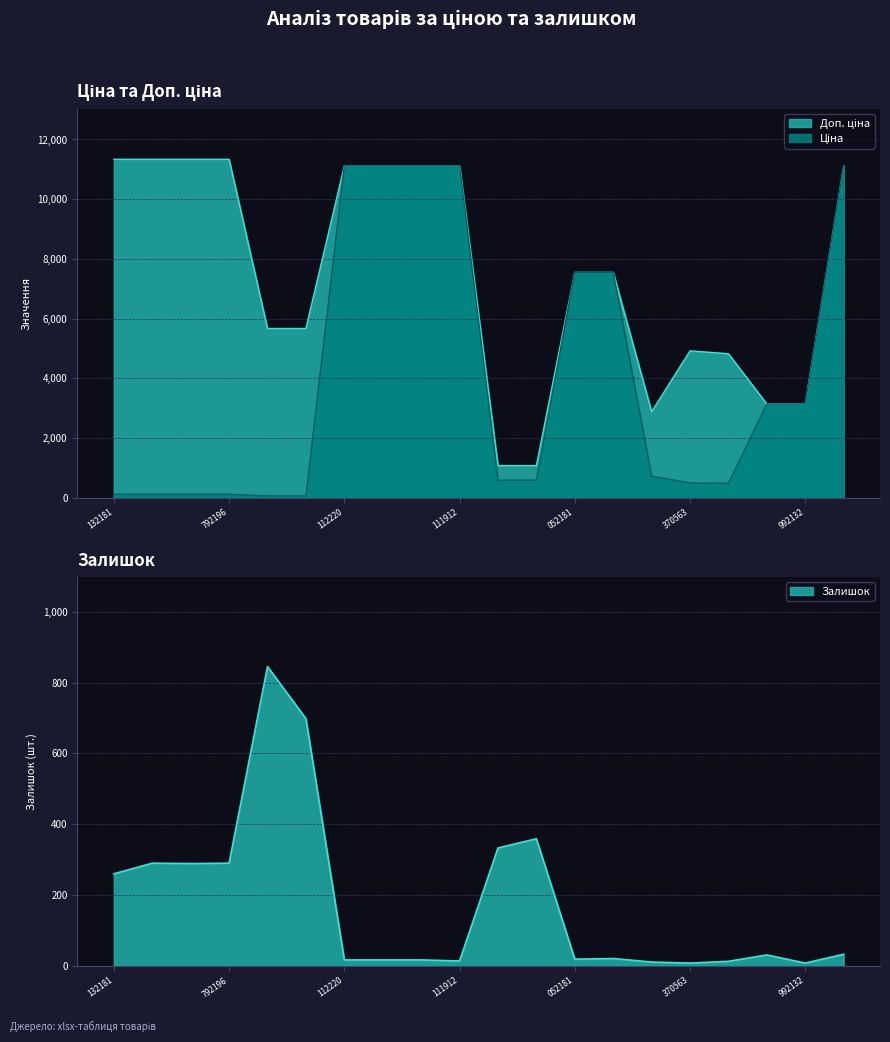

What is the label of the 8th point from the right?

052181